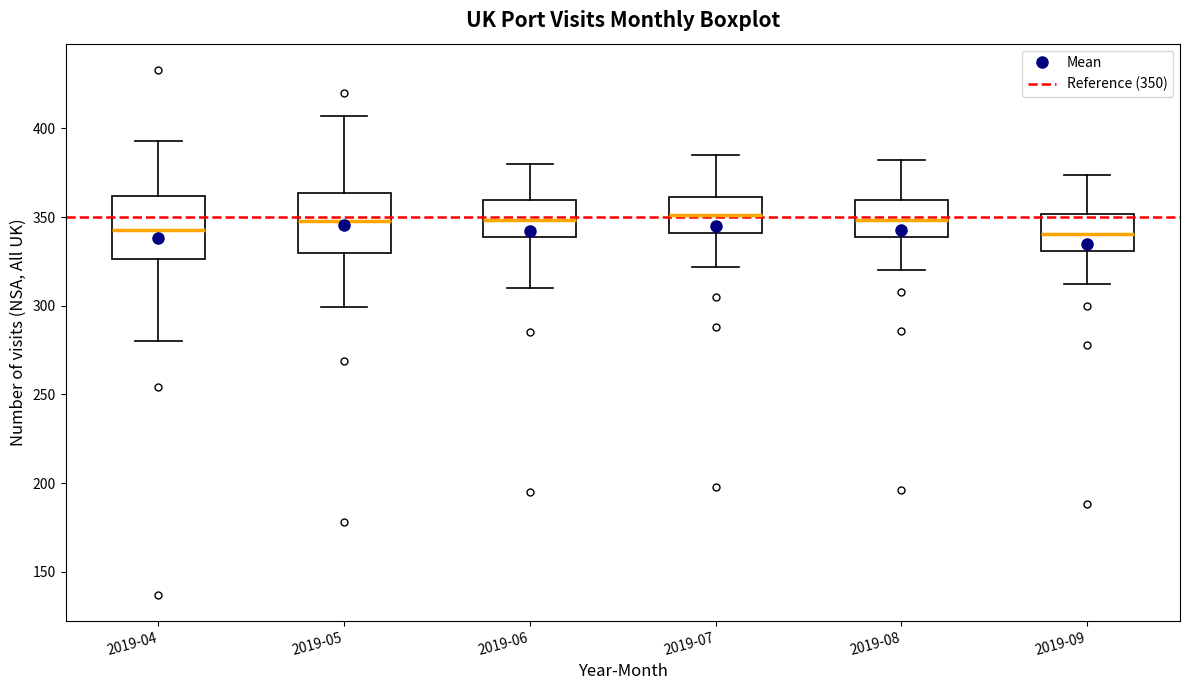

Reading left to right, transcribe this box plot: for each box, give where its median line is, the range the box spans, and where its two whiskers end, as read against the y-axis. The values are not printed on the chart, so give them approximately, as read against the axis.

2019-04: median 345, box 325 to 360, whiskers 280 to 395
2019-05: median 350, box 330 to 365, whiskers 300 to 405
2019-06: median 350, box 340 to 360, whiskers 310 to 380
2019-07: median 350, box 340 to 360, whiskers 320 to 385
2019-08: median 350, box 340 to 360, whiskers 320 to 380
2019-09: median 340, box 330 to 350, whiskers 310 to 375